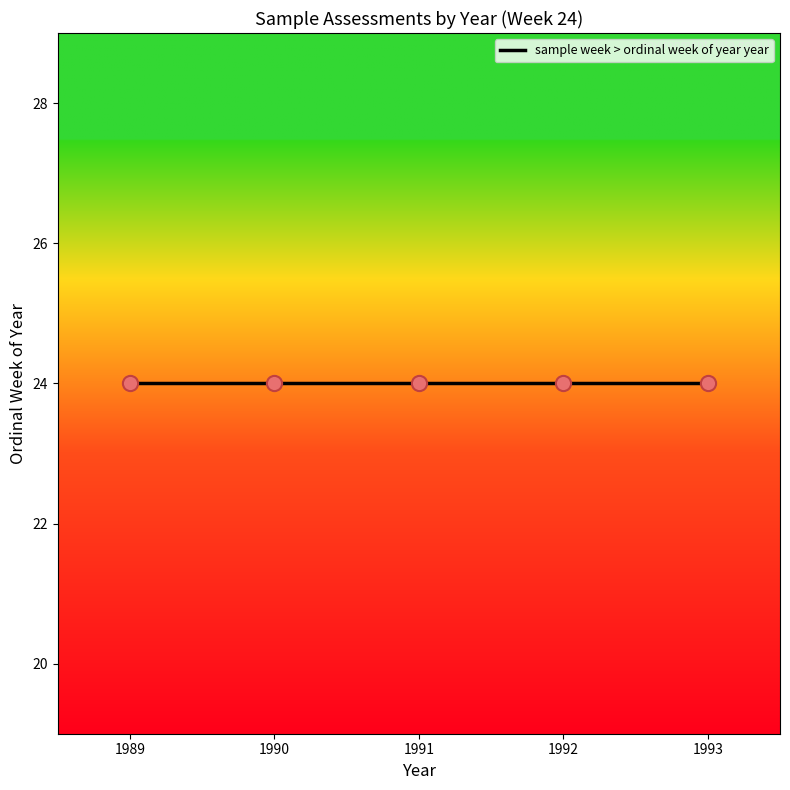

What is the ratio of the value at 24 to the value at 24?

1.0